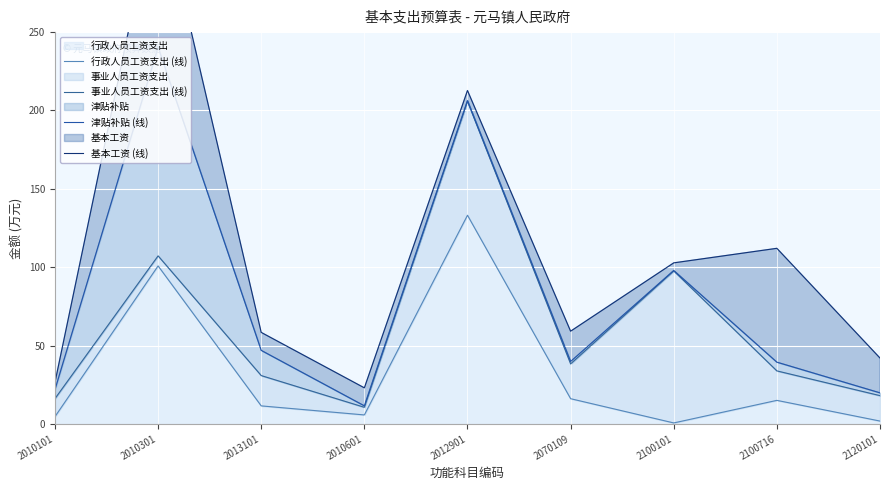

Which series has the widest spread of values?

基本工资 (线)